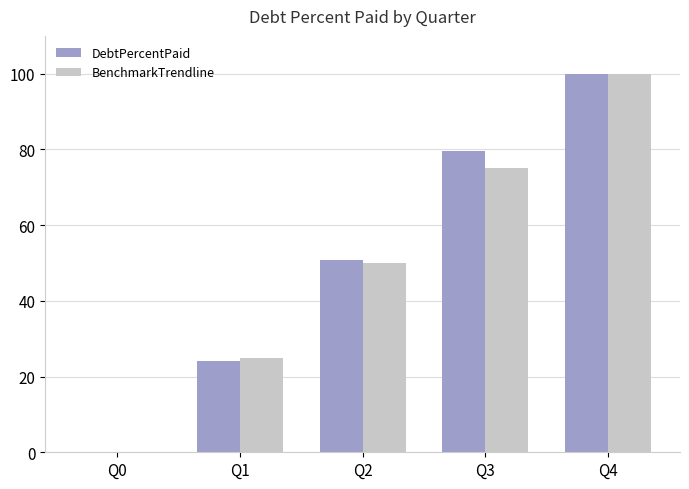

Reading right to left, transcribe all the data shown in this chart.

DebtPercentPaid: Q4=100.0	Q3=79.6	Q2=50.7	Q1=24.2	Q0=0.0
BenchmarkTrendline: Q4=100.0	Q3=75.0	Q2=50.0	Q1=25.0	Q0=0.0